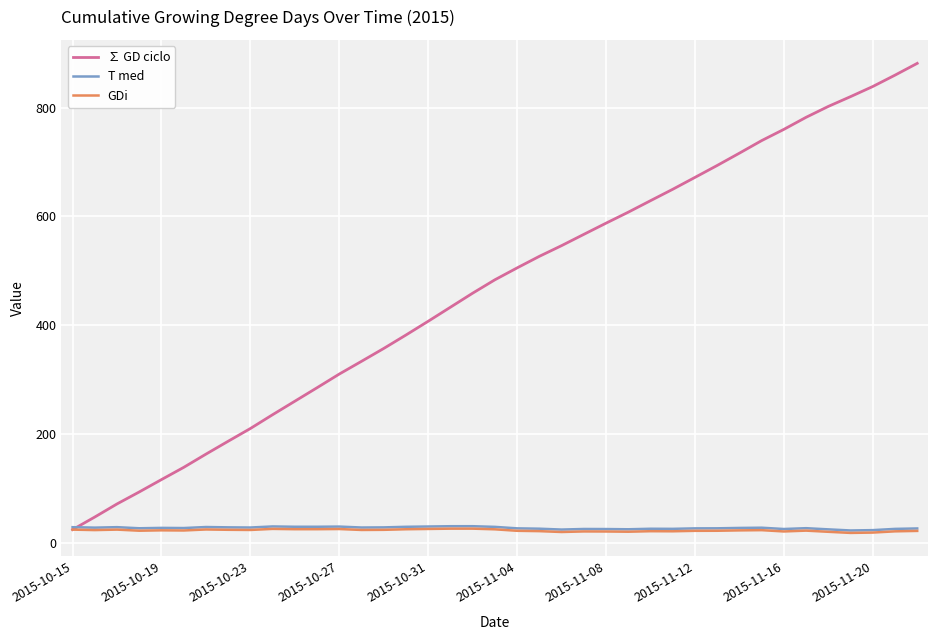

What is the minimum value for ∑ GD ciclo?

24.0